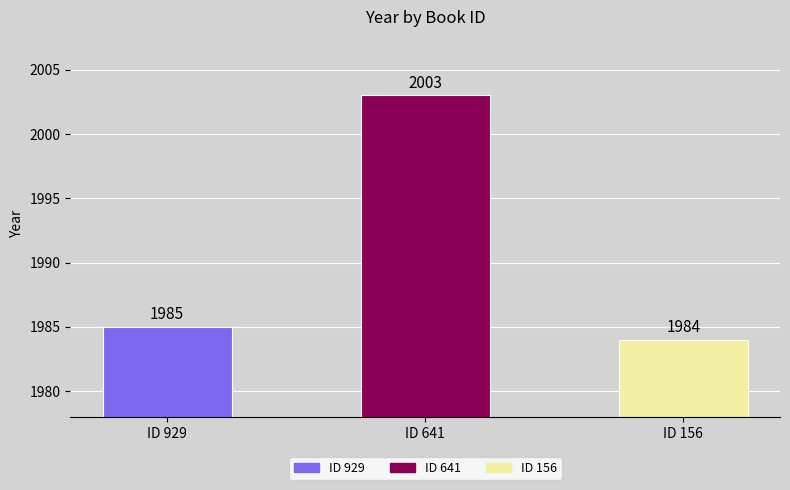

What is the average value?

1991